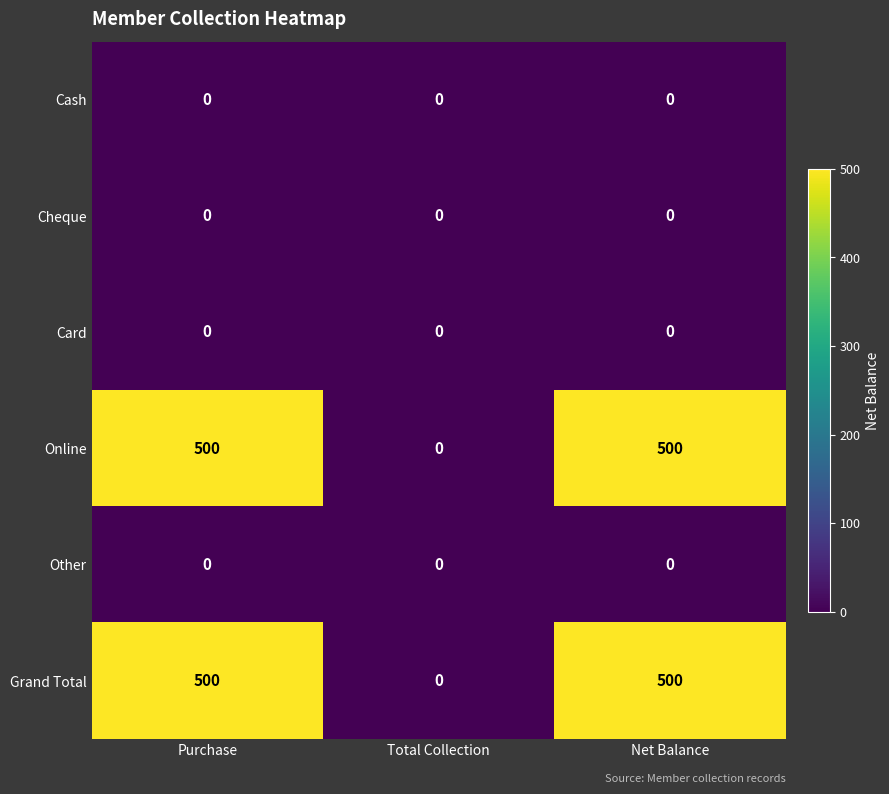

What is the total value across all series at Purchase?

1000